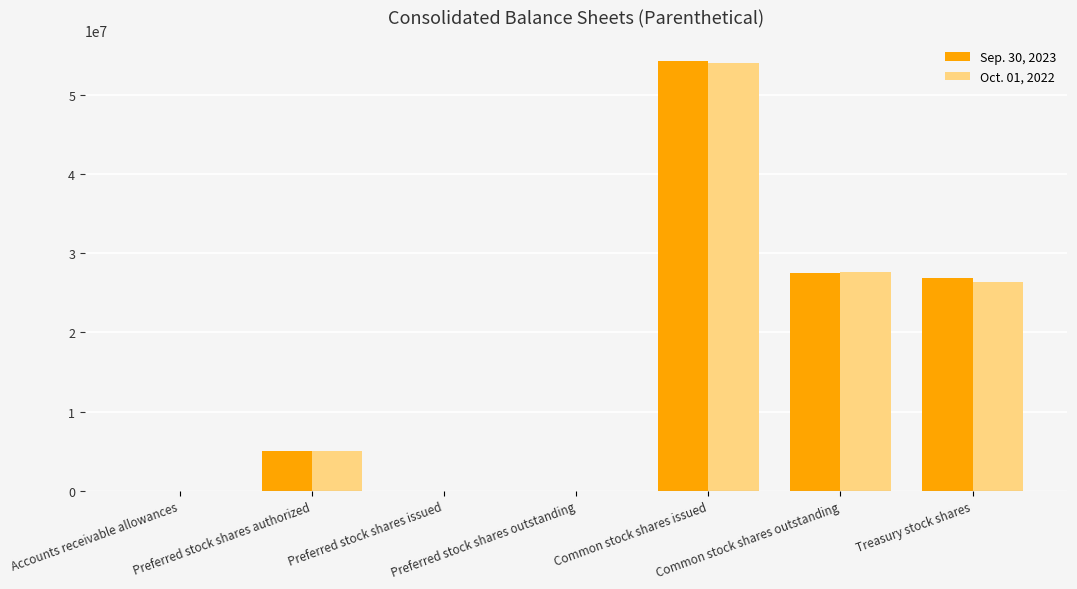

What is the greatest value displayed?

54297000